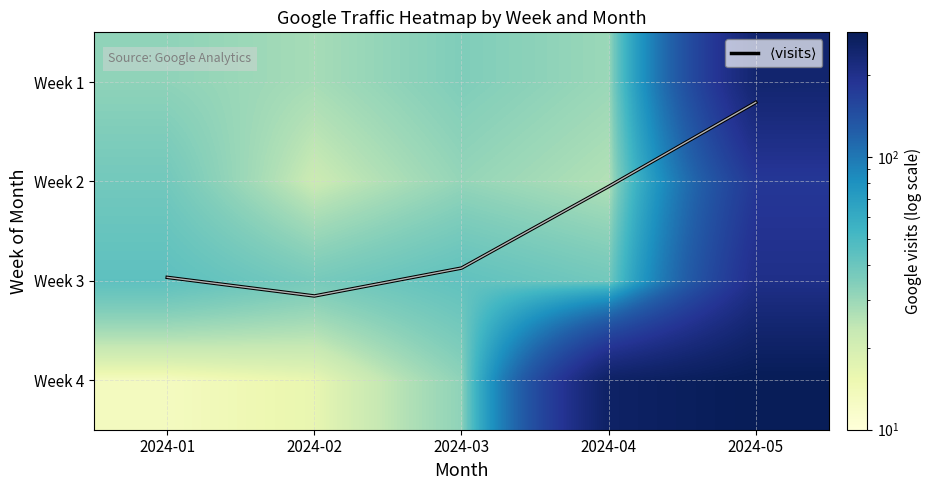

At which label does $\langle\mathrm{visits}\rangle$ reach its minimum?

2024-05